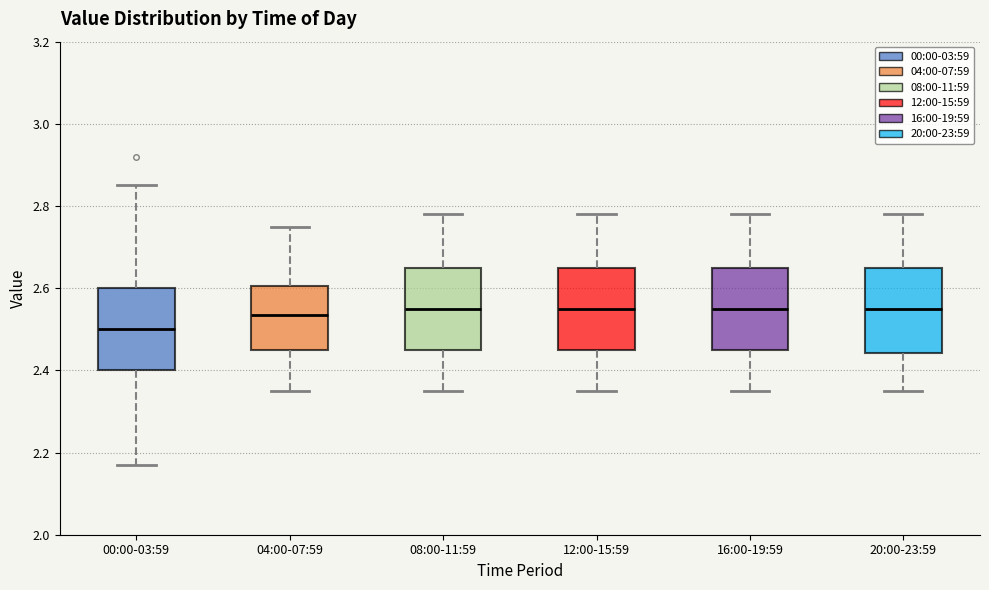

Which box has the lowest median line?

00:00-03:59